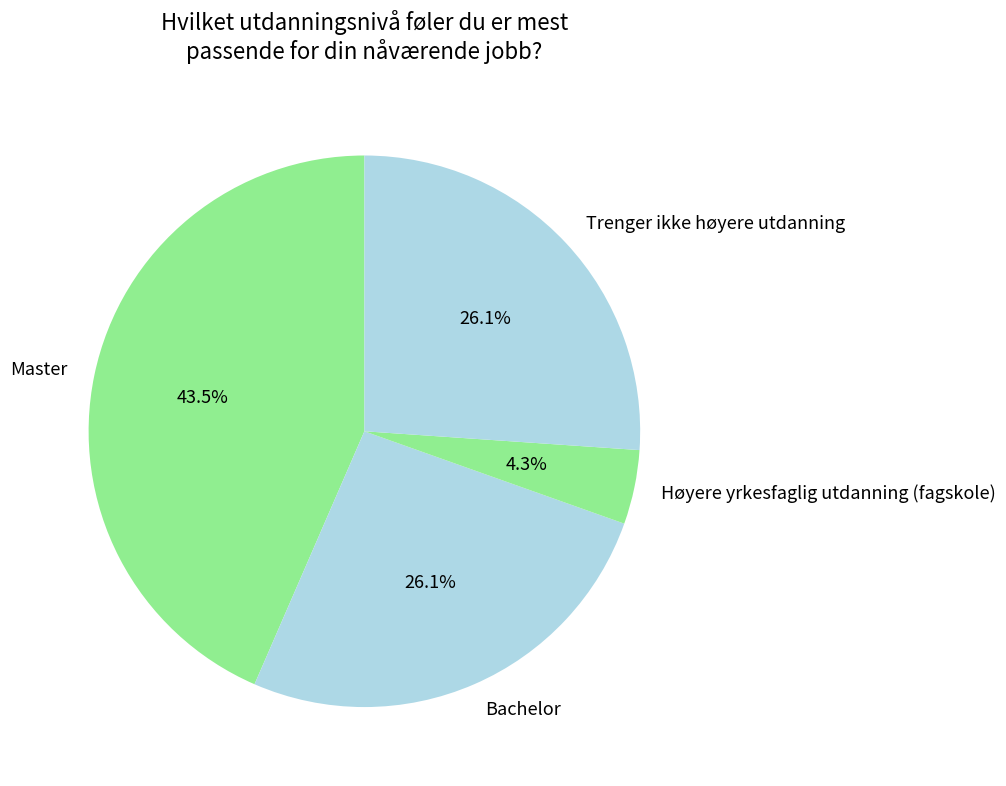

Which has a higher value, Master or Trenger ikke høyere utdanning?

Master